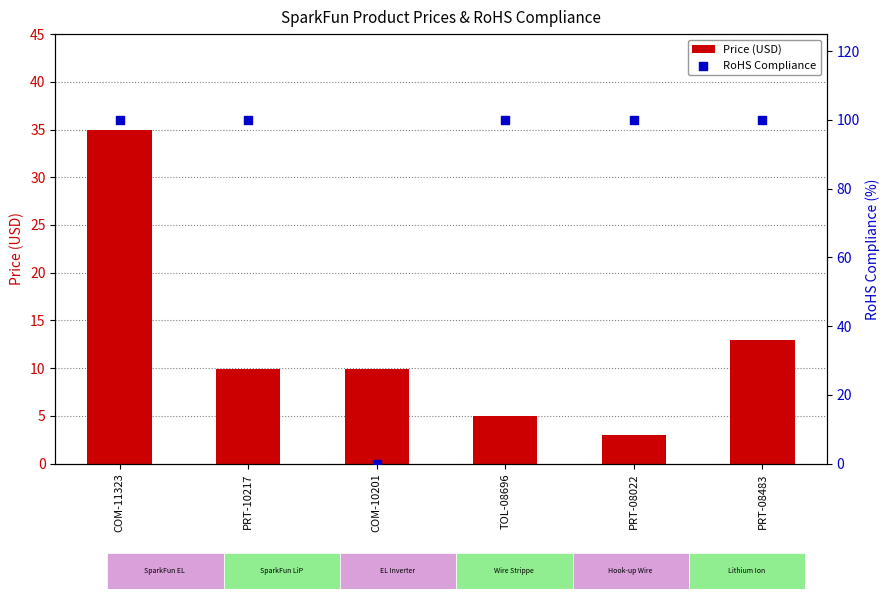

Which series has the largest total across all categories?

RoHS Compliance